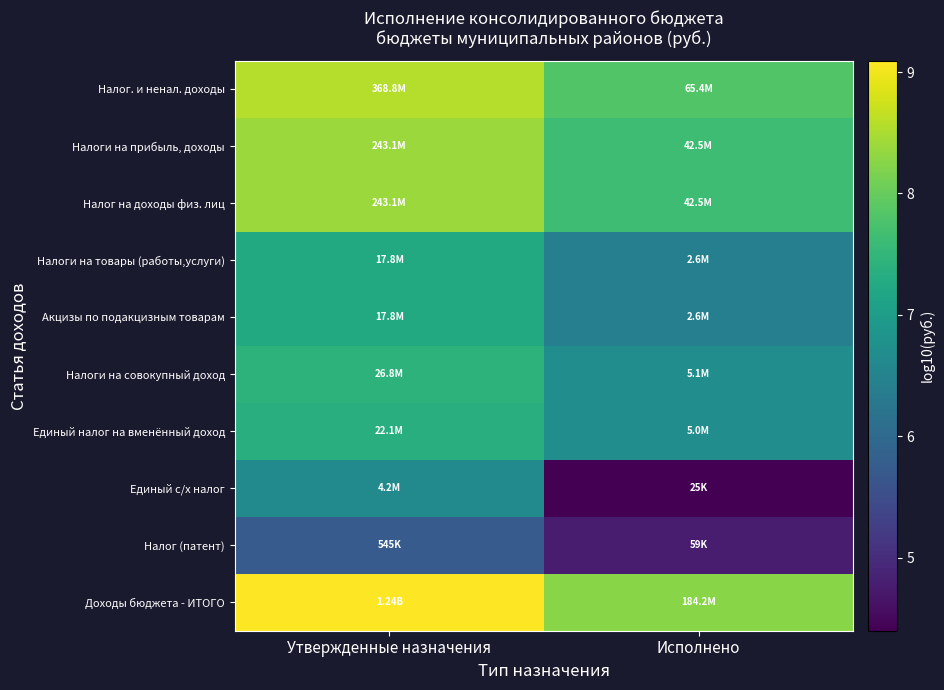

Which has a higher value, Исполнено or Утвержденные назначения?

Утвержденные назначения